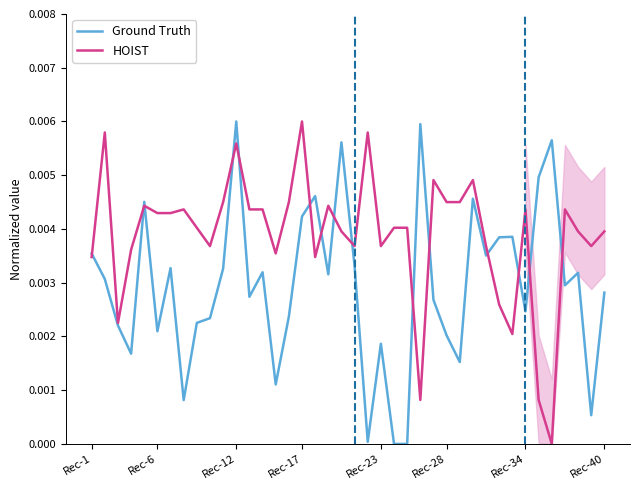

Does the chart display data point markers on the line(s)?

No